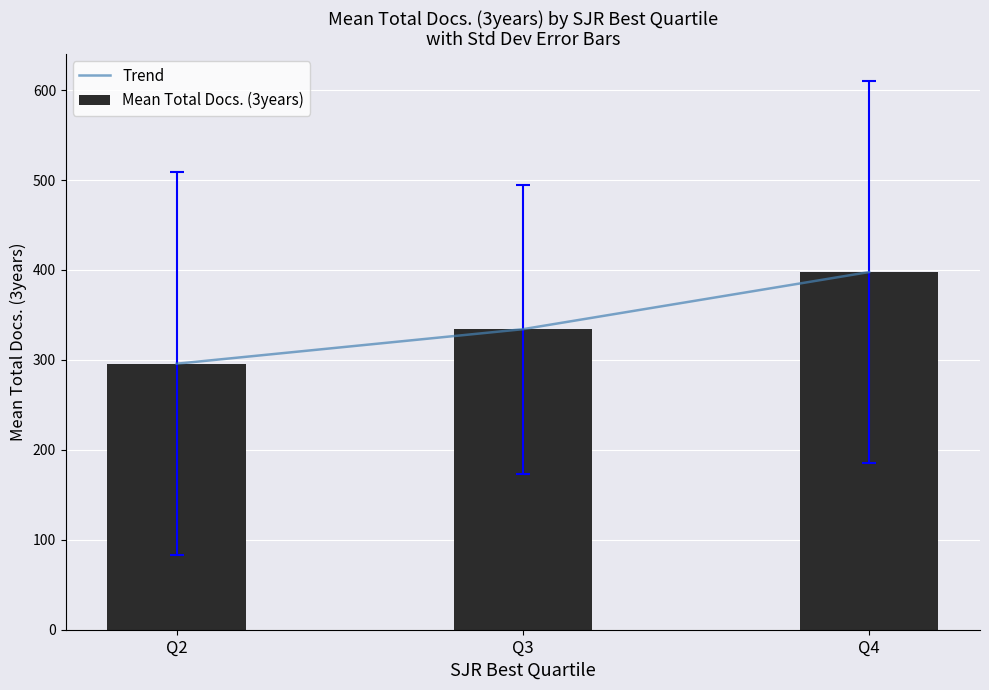

How many groups of bars are there?

3